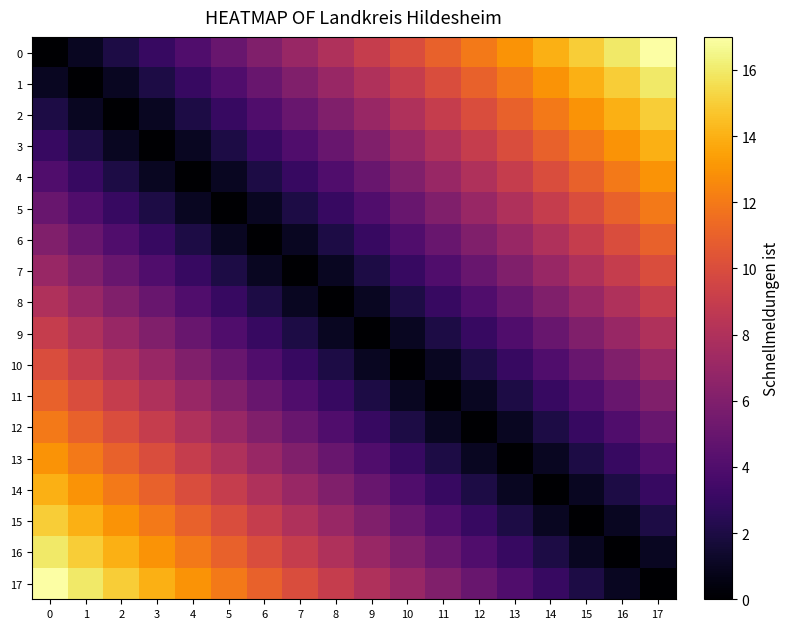

Rank the series by their maximum value, from highest to lowest.

0, 17, 1, 16, 2, 15, 3, 14, 4, 13, 5, 12, 6, 11, 7, 10, 8, 9